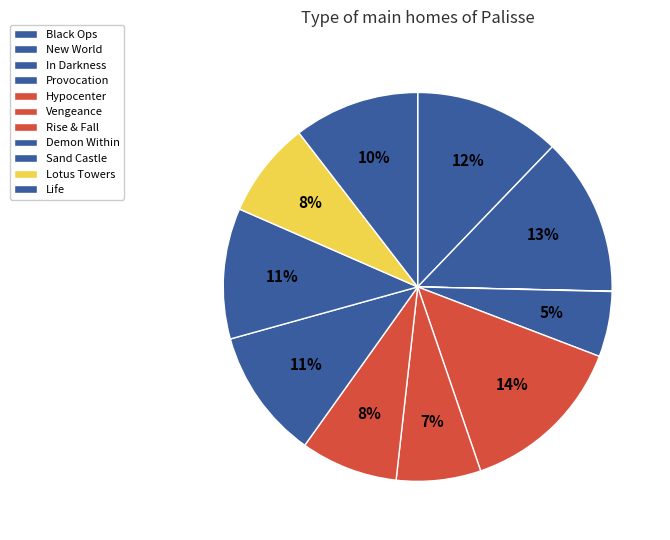

Combined, do Black Ops and Demon Within account for over 50%?

No